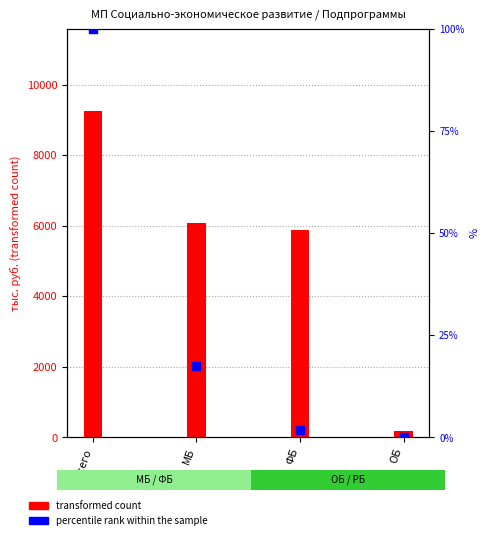

Which series has the largest Y range (max minus min)?

transformed count